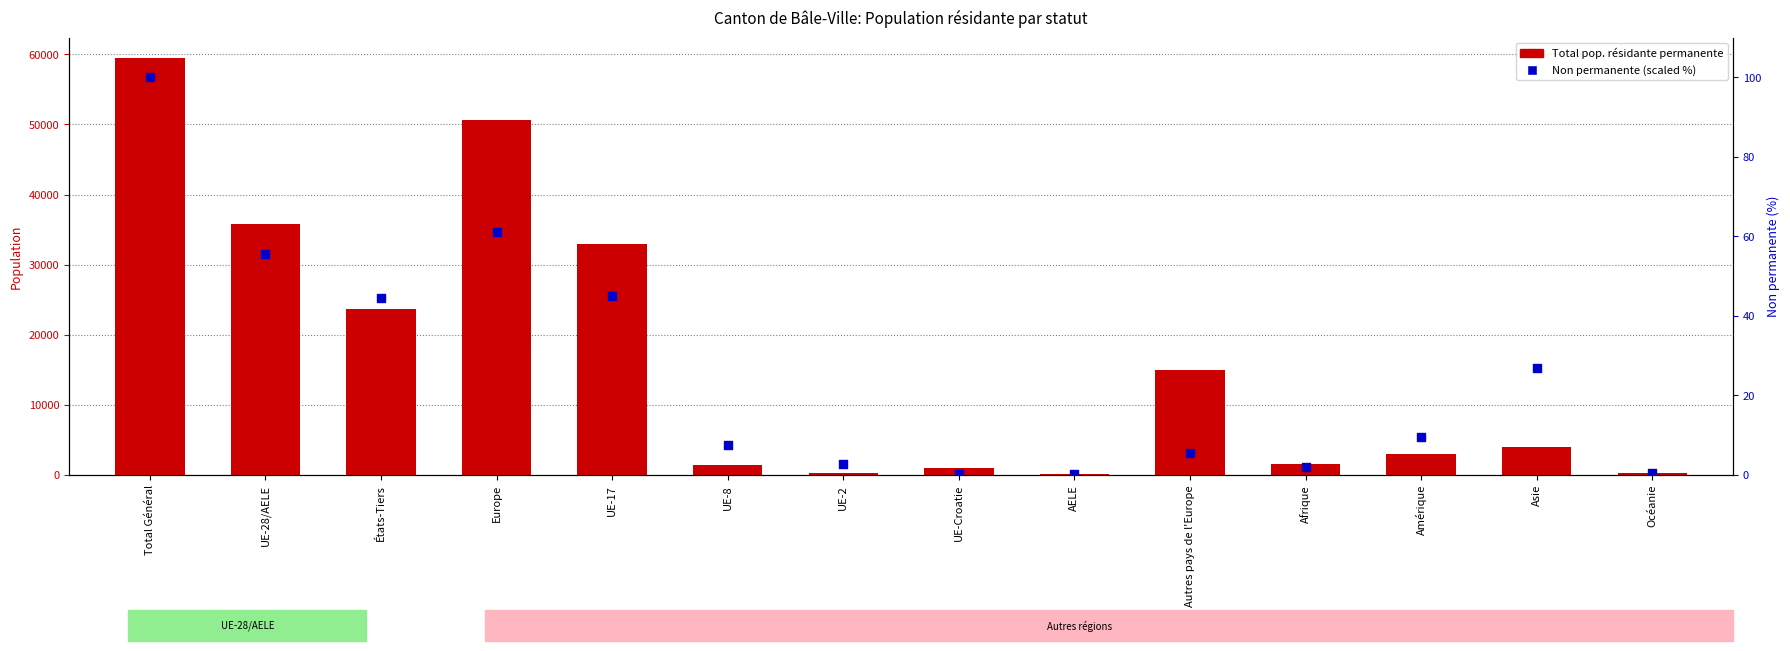

At which category is the sum across all series the highest?

Total Général